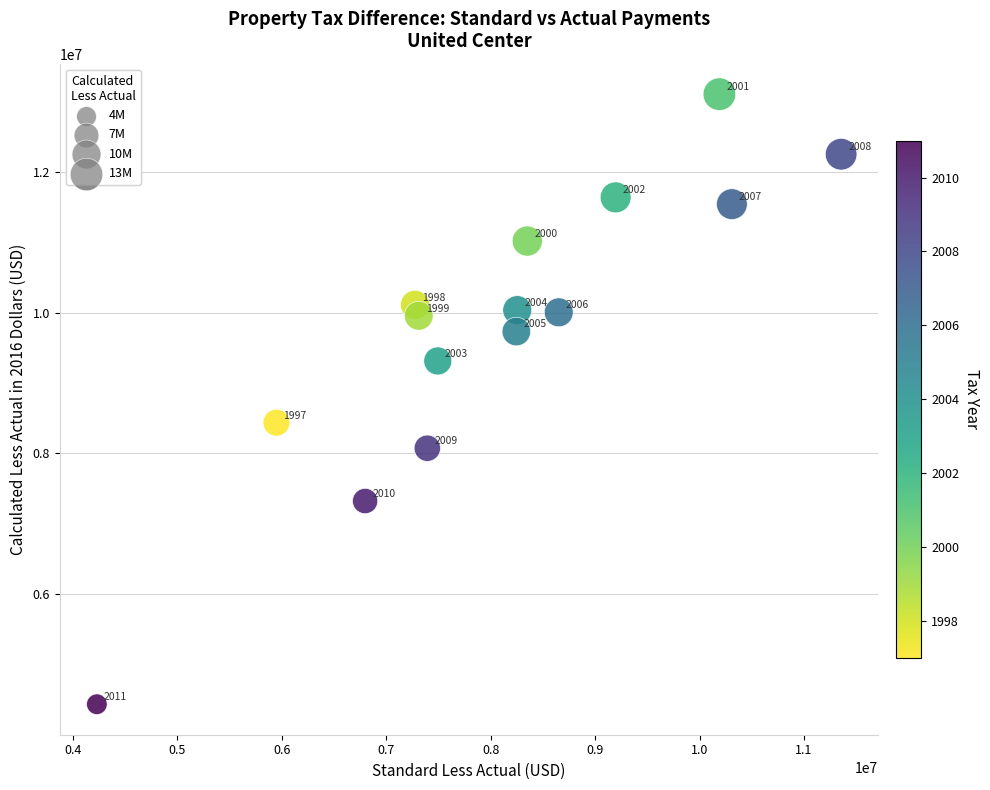

What is the range of X values (max minus min)?

7125560.6